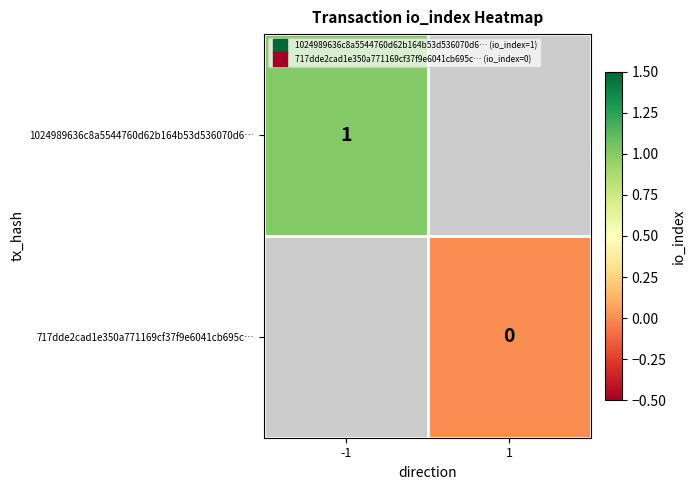

Which label corresponds to the largest value in the chart?

-1